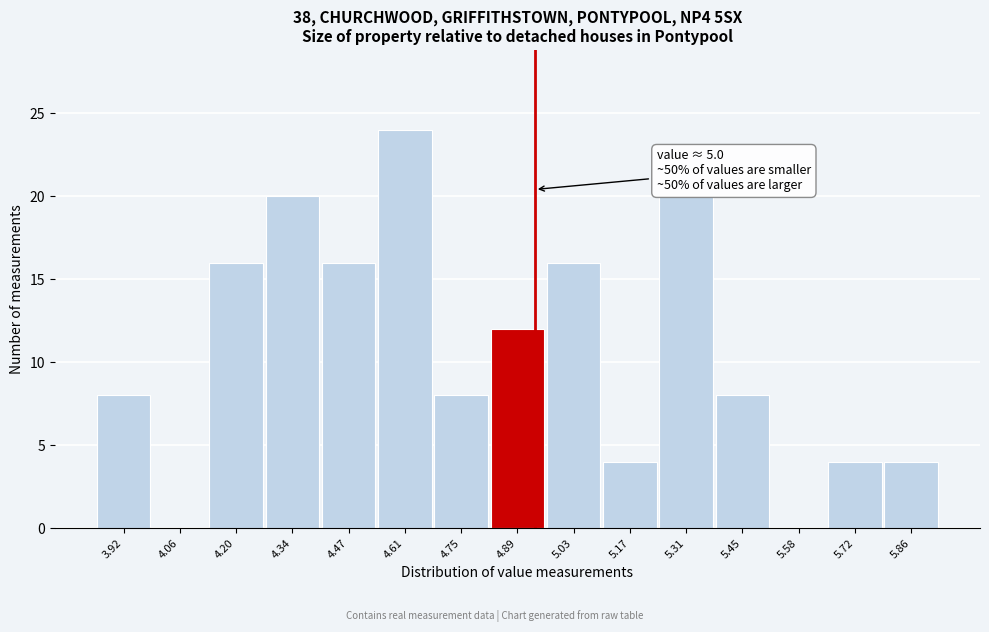

Reading right to left, transcribe all the data shown in this chart.

5.86=4	5.72=4	5.58=0	5.45=8	5.31=20	5.17=4	5.03=16	4.89=12	4.75=8	4.61=24	4.47=16	4.34=20	4.20=16	4.06=0	3.92=8